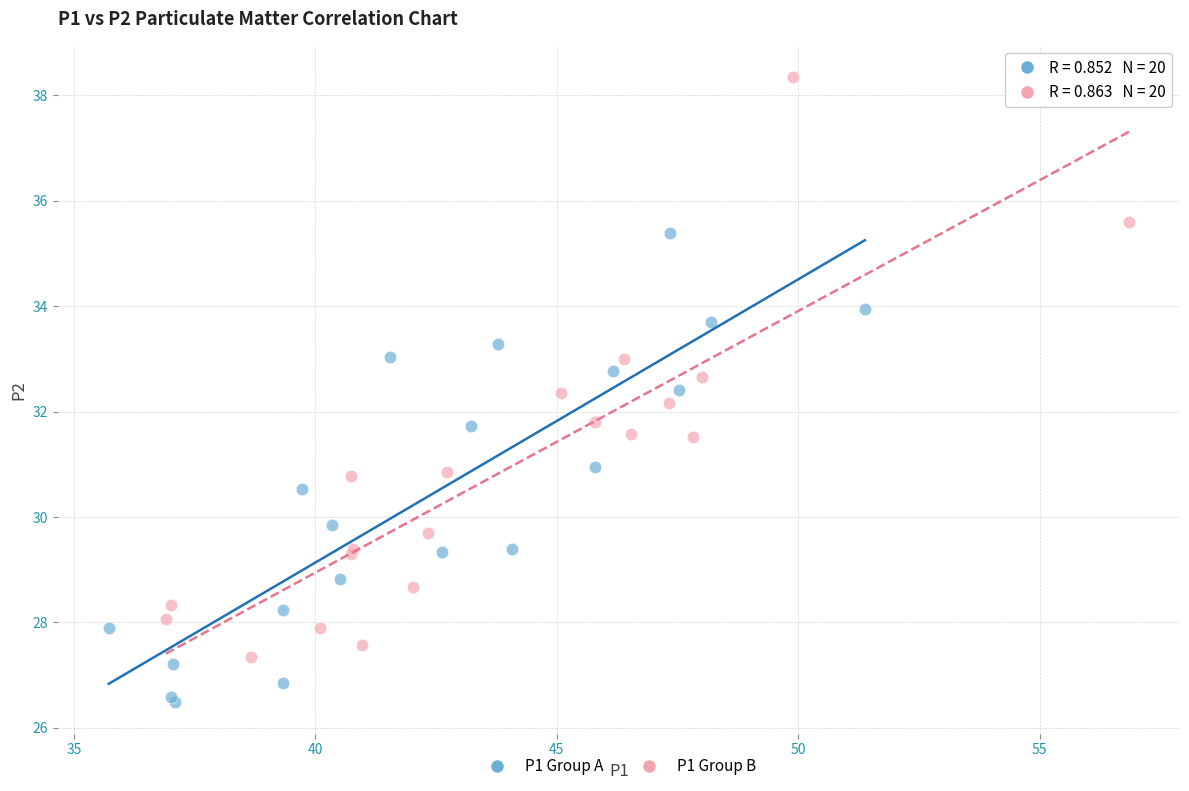

Which series contains the lowest Y value?

P1 Group A